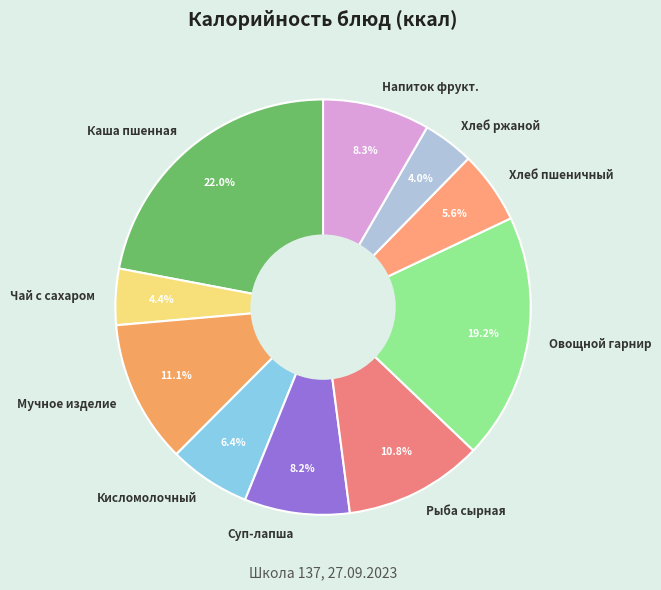

What percentage do Мучное изделие and Каша пшенная together represent?

33.1%